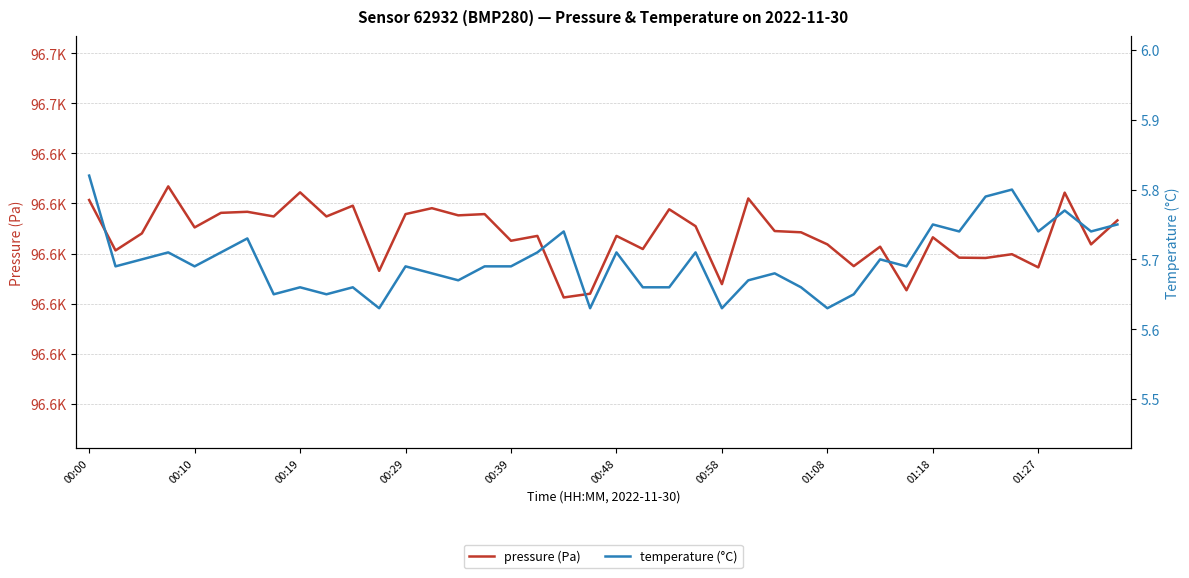

How many interior local peaks does the pressure (Pa) series have?

14